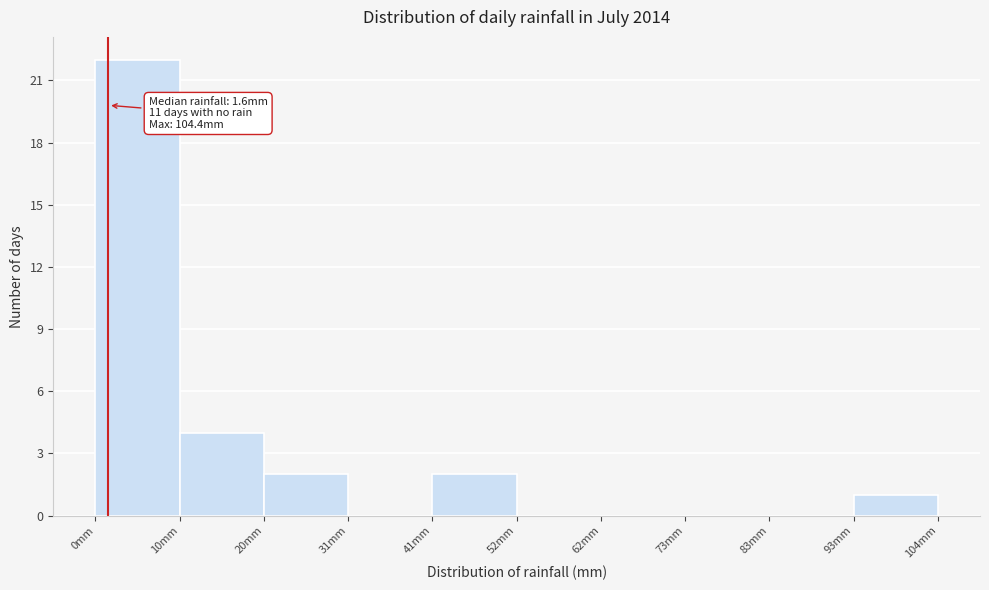

Which range on the x-axis has the tallest bar?

0 to 10